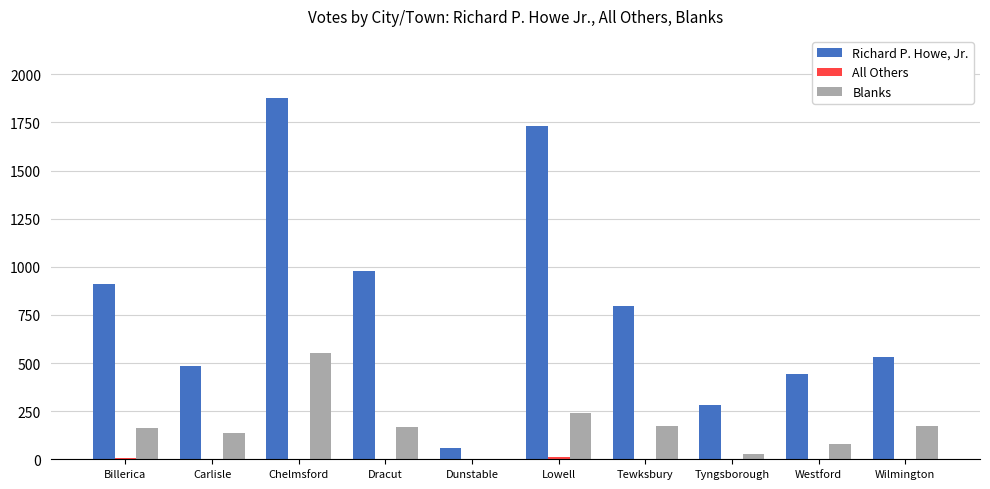

What is the sum of all Richard P. Howe, Jr. values?

8098